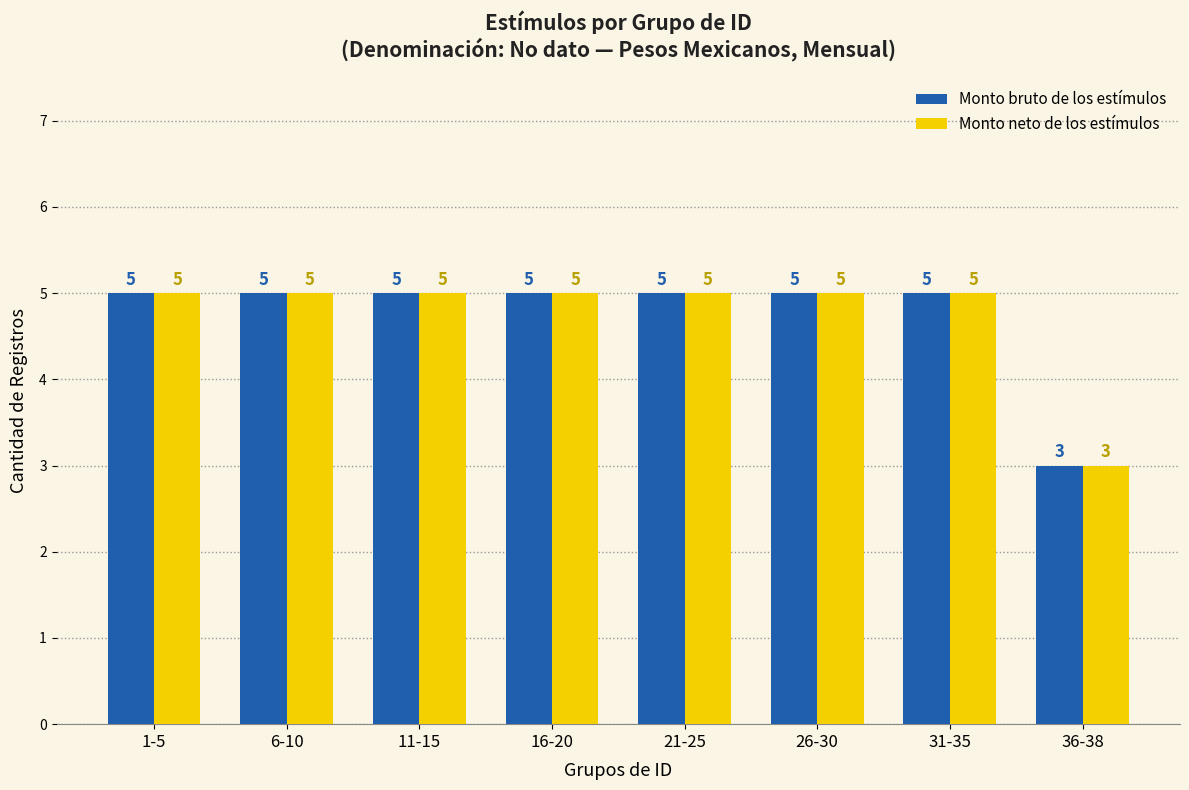

What is the total value across all series at 31-35?

10